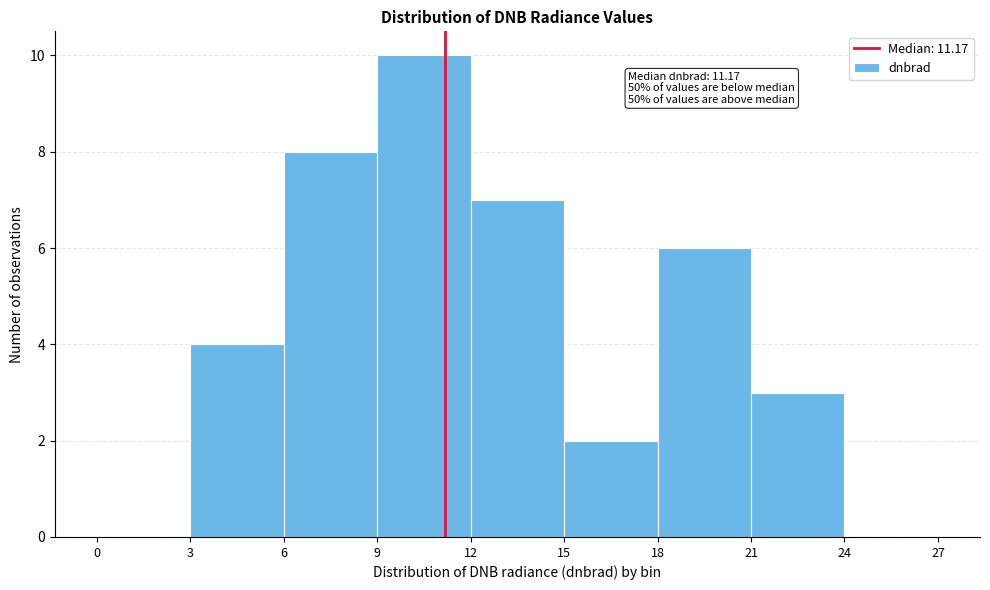

Over which range of the x-axis is the bar tallest?

9 to 12